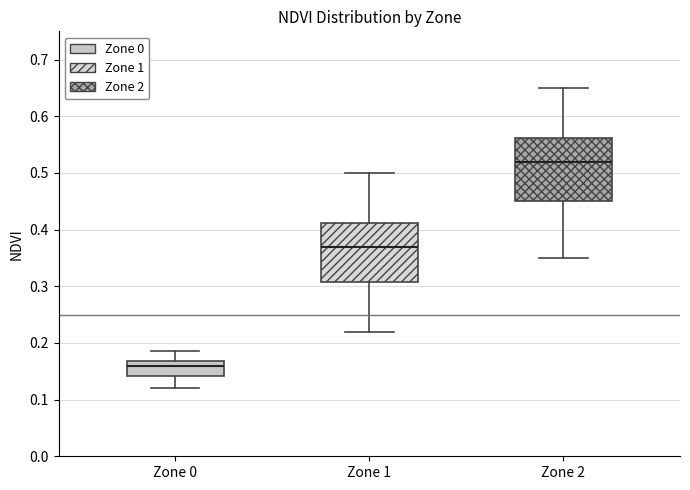

Reading left to right, transcribe this box plot: for each box, give where its median line is, the range the box spans, and where its two whiskers end, as read against the y-axis. The values are not printed on the chart, so give them approximately, as read against the axis.

Zone 0: median 0.16, box 0.14 to 0.17, whiskers 0.12 to 0.19
Zone 1: median 0.37, box 0.31 to 0.41, whiskers 0.22 to 0.50
Zone 2: median 0.52, box 0.45 to 0.56, whiskers 0.35 to 0.65